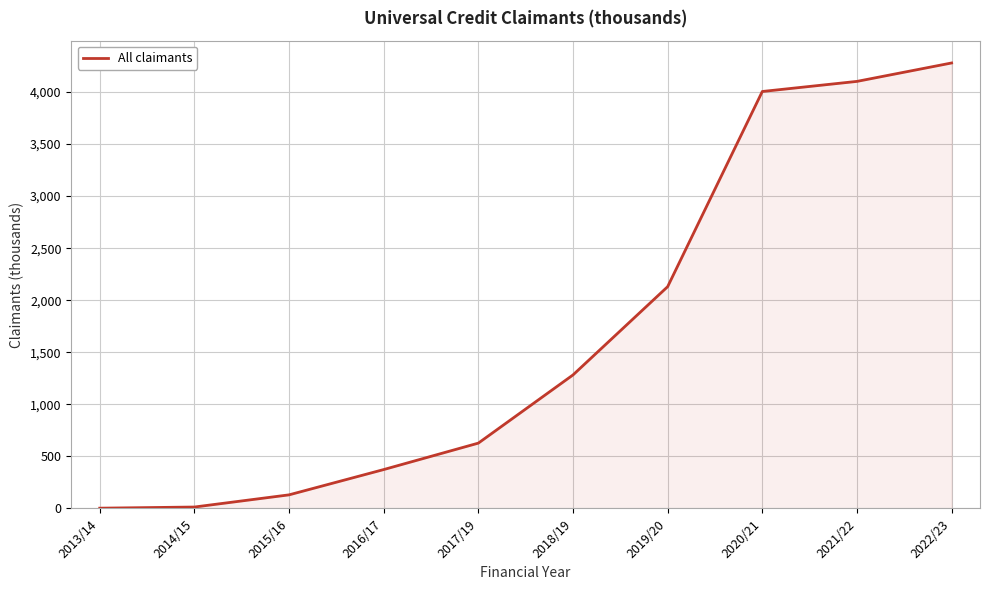

Does the chart have visible grid lines?

Yes